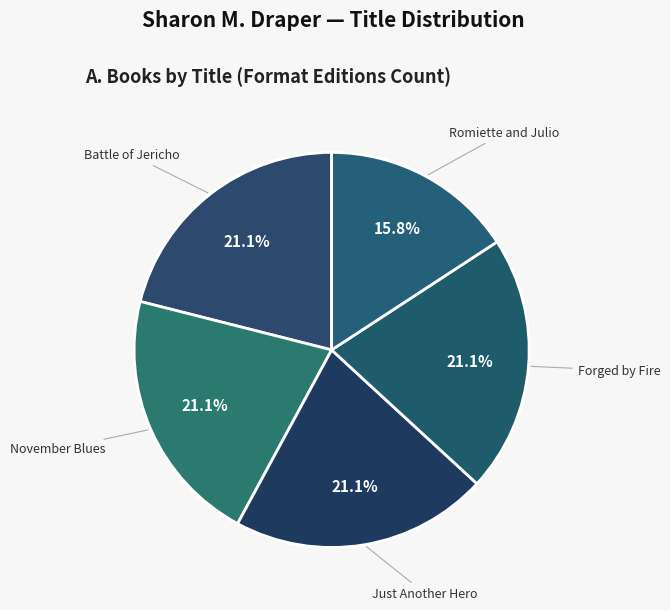

What percentage do Forged by Fire and Battle of Jericho together represent?

42.1%